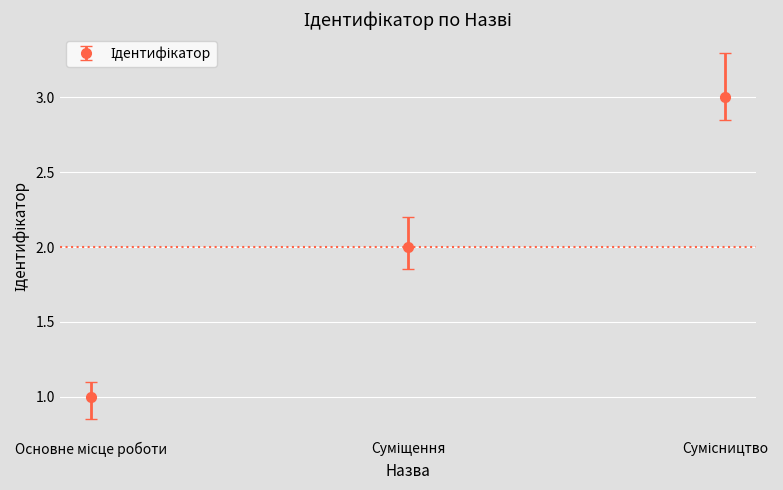

What is the maximum value shown in the chart?

3